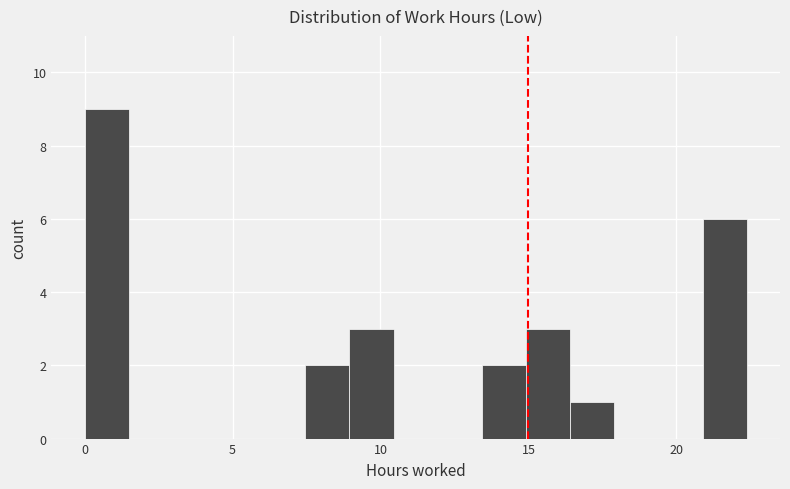

Around what value on the x-axis is the tallest bar? Give the approximate position of its centre, as read against the axis.

0.5